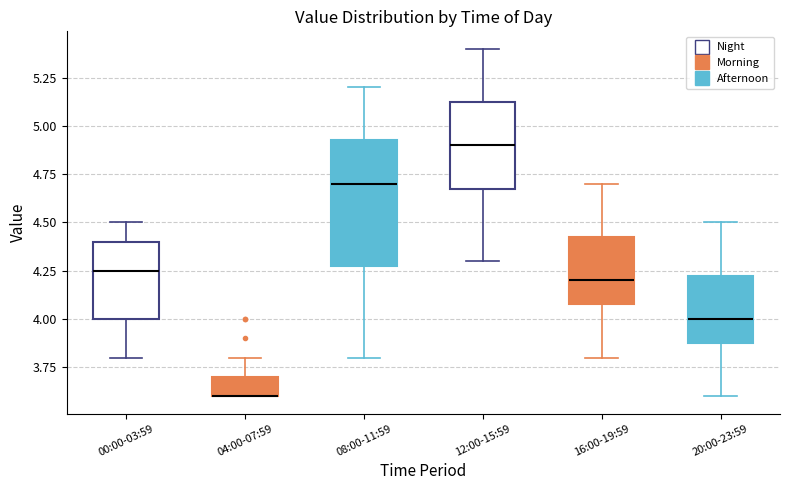

Where is the upper edge of the box for 16:00-19:59 on the y-axis? The values are not printed on the chart, so give them approximately, as read against the axis.

4.45